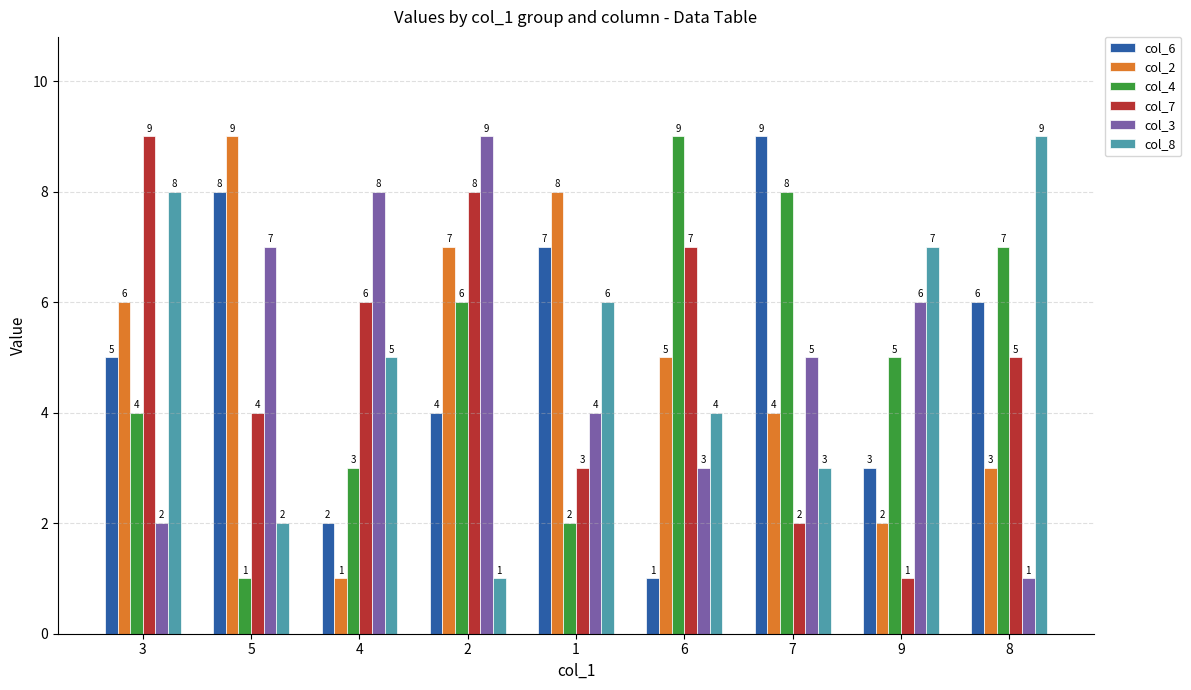

Are the bars horizontal?

No